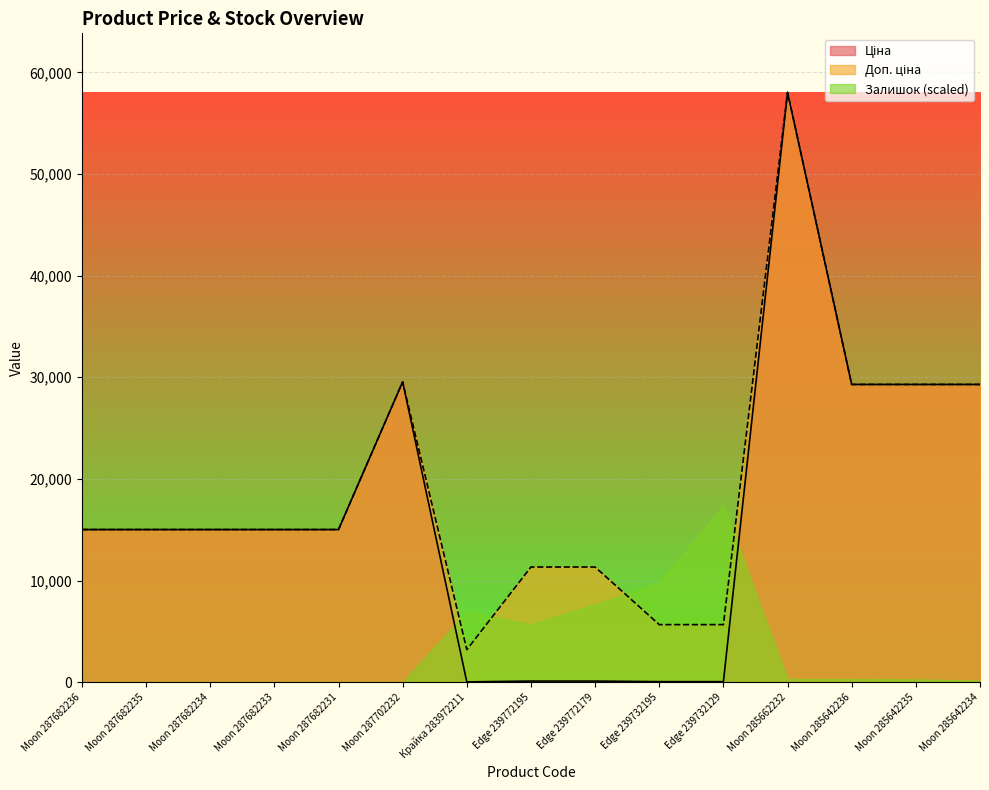

How many lines are shown in the chart?

3